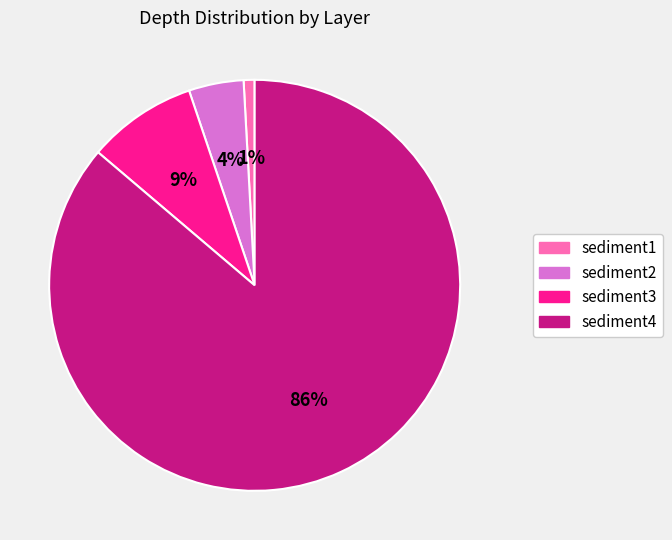

True or false: sediment4 accounts for 92% of the total.

False